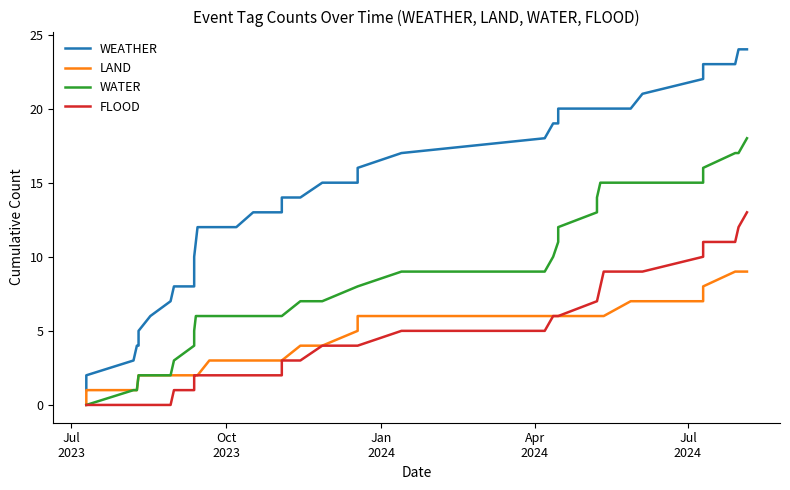

Reading left to right, extract all data points from this chart.

WEATHER: 1	1	2	3	4	4	5	6	7	8	8	9	10	11	12	12	12	13	13	14	14	15	15	16	17	18	19	19	20	20	20	20	20	20	21	22	23	23	24	24
LAND: 0	0	1	1	1	2	2	2	2	2	2	2	2	2	2	3	3	3	3	3	4	4	5	6	6	6	6	6	6	6	6	6	6	7	7	7	8	9	9	9
WATER: 0	0	0	1	1	2	2	2	2	3	4	5	5	6	6	6	6	6	6	6	7	7	8	8	9	9	10	11	12	13	14	15	15	15	15	15	16	17	17	18
FLOOD: 0	0	0	0	0	0	0	0	0	1	1	2	2	2	2	2	2	2	2	3	3	4	4	4	5	5	6	6	6	7	7	8	9	9	9	10	11	11	12	13